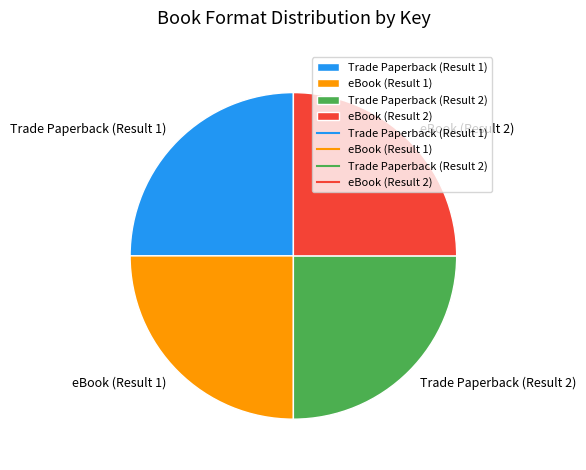

What is the ratio of the value at eBook (Result 2) to the value at Trade Paperback (Result 2)?

1.0